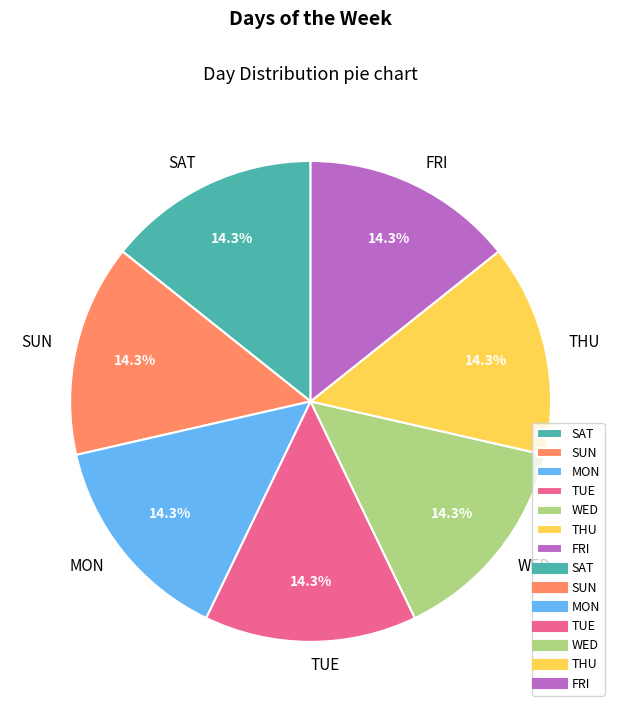

What is the ratio of the value at SUN to the value at SAT?

1.0